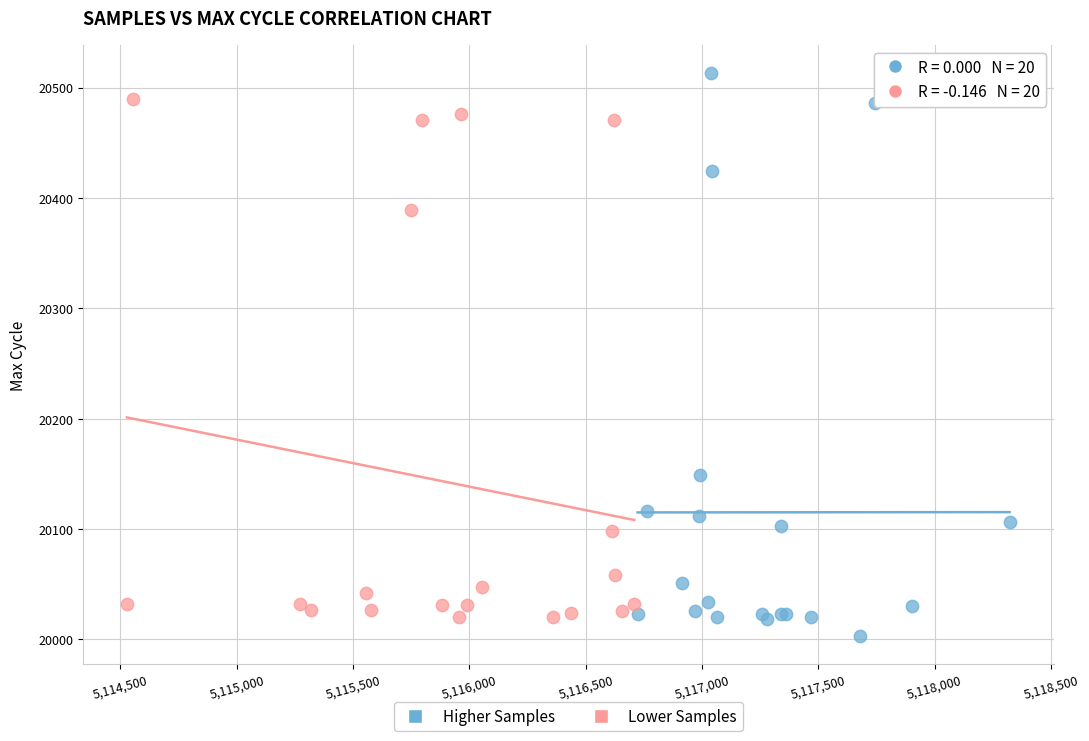

Which series has the widest spread of Y values?

Higher Samples